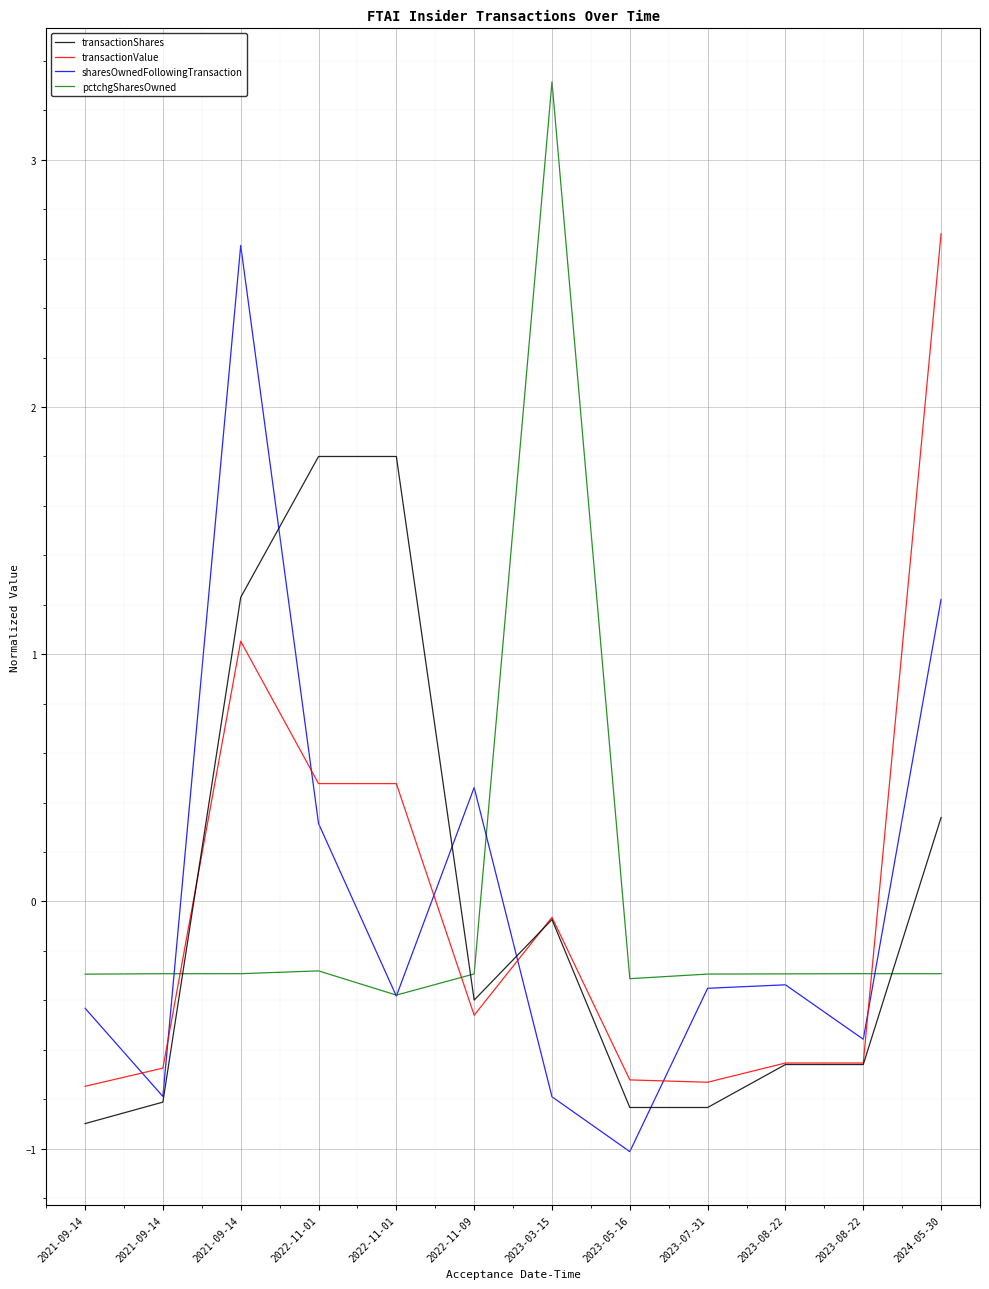

How many lines are shown in the chart?

4